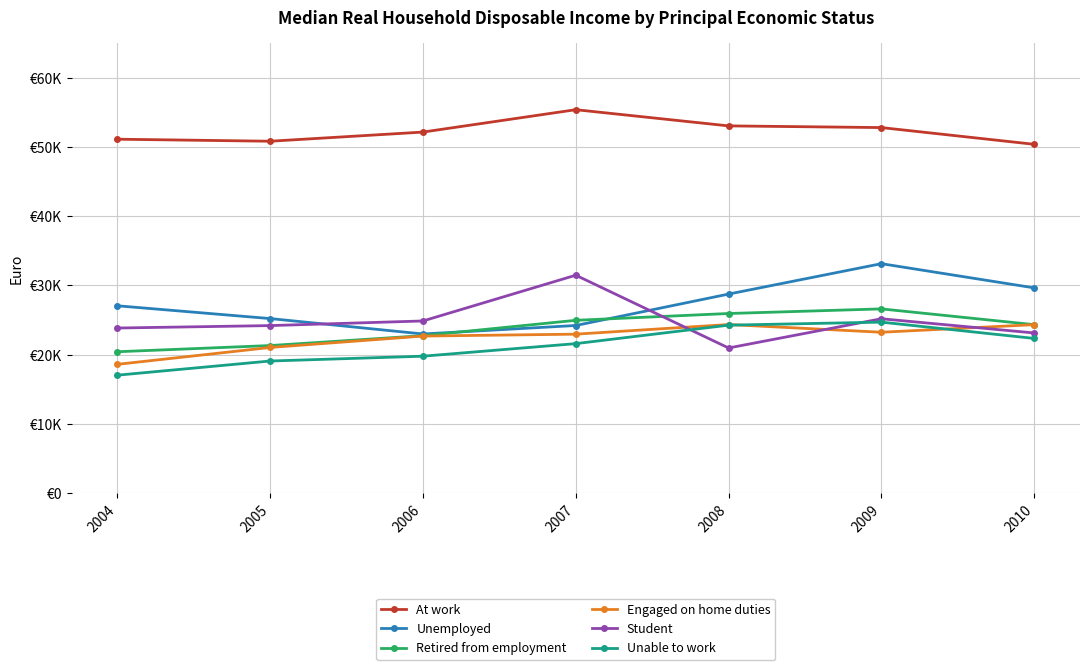

Which has a higher value, 2009 or 2005?

2009